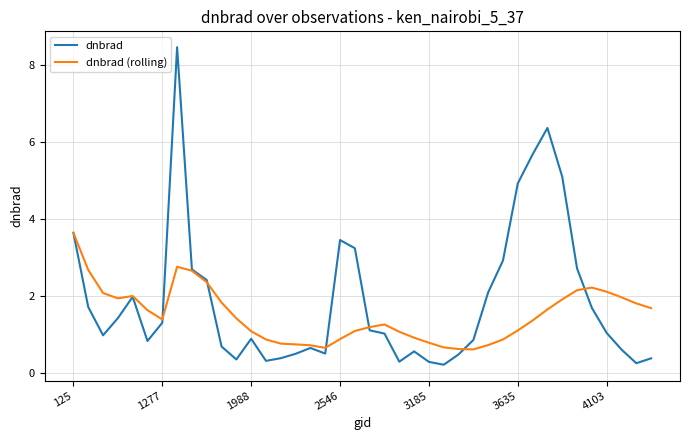

Which series has the largest total across all categories?

dnbrad